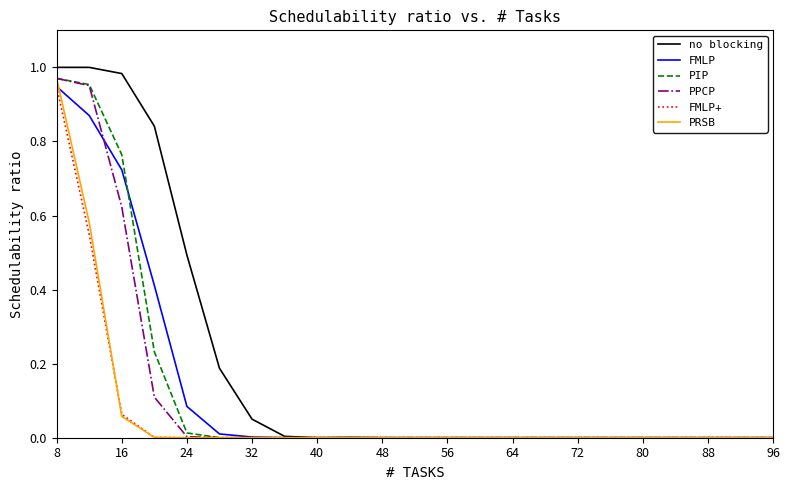

Which series has the largest range (max minus min)?

no blocking